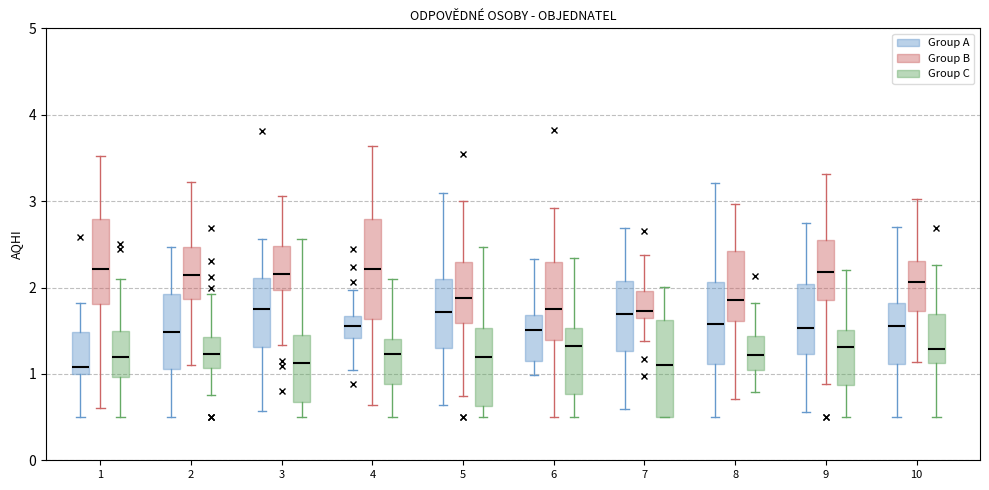

Where is the upper edge of the box for 1 (Group A) on the y-axis? The values are not printed on the chart, so give them approximately, as read against the axis.

1.5